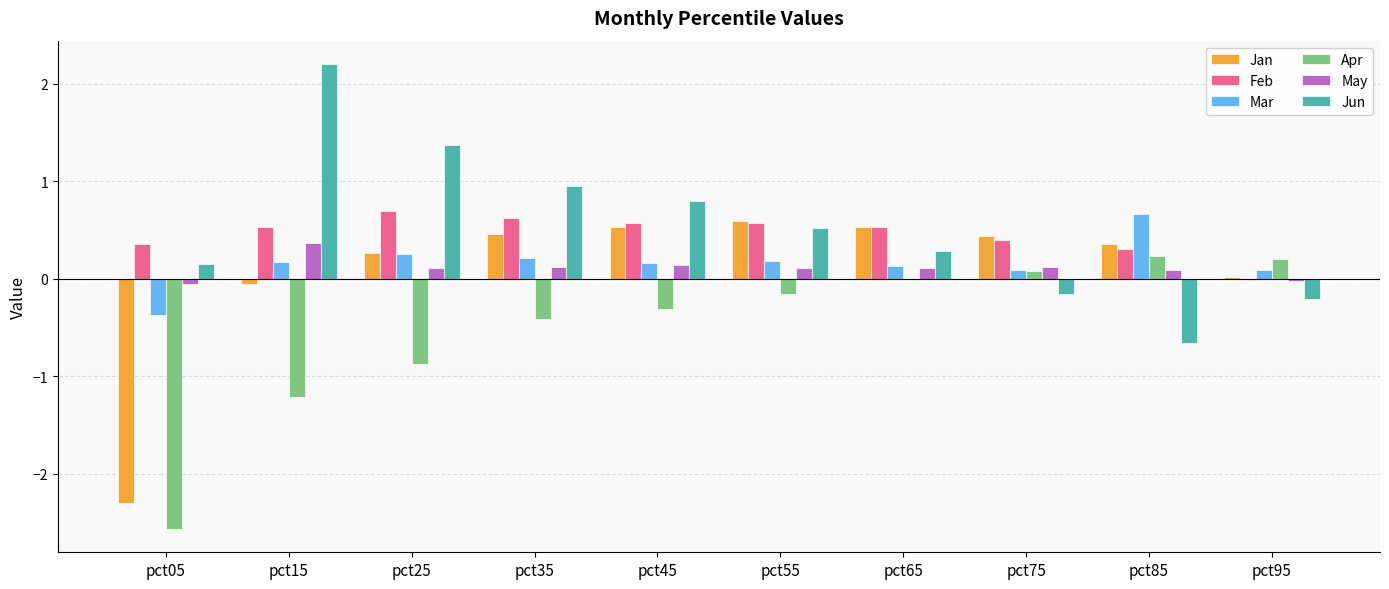

Which series changed the most between pct05 and pct15?

Jan